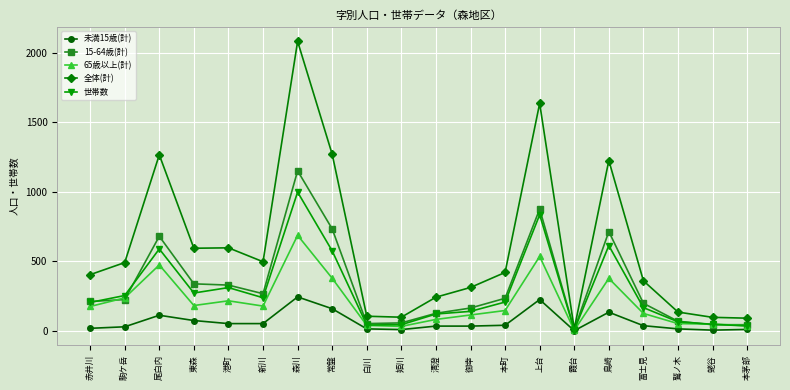

Which series has the largest range (max minus min)?

全体(計)